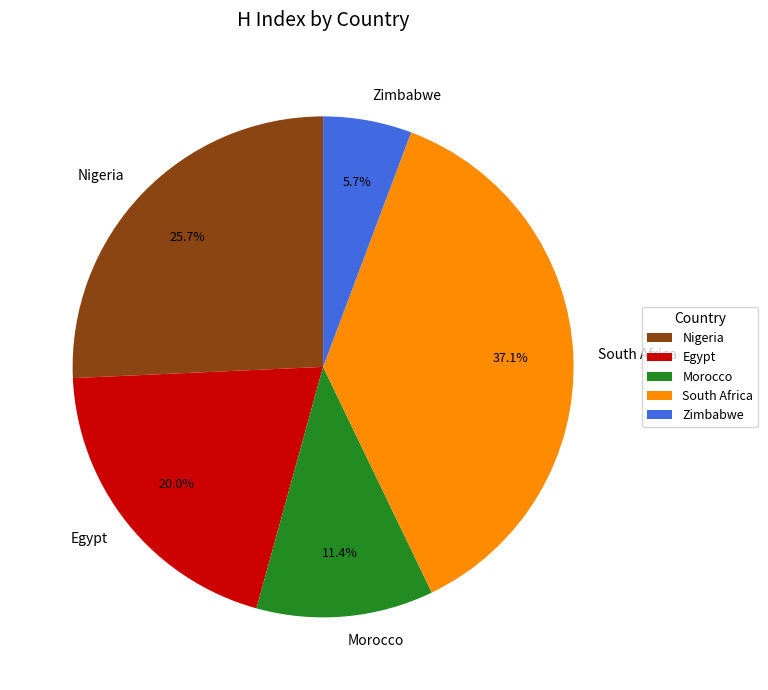

Rank the categories by value from highest to lowest.

South Africa, Nigeria, Egypt, Morocco, Zimbabwe